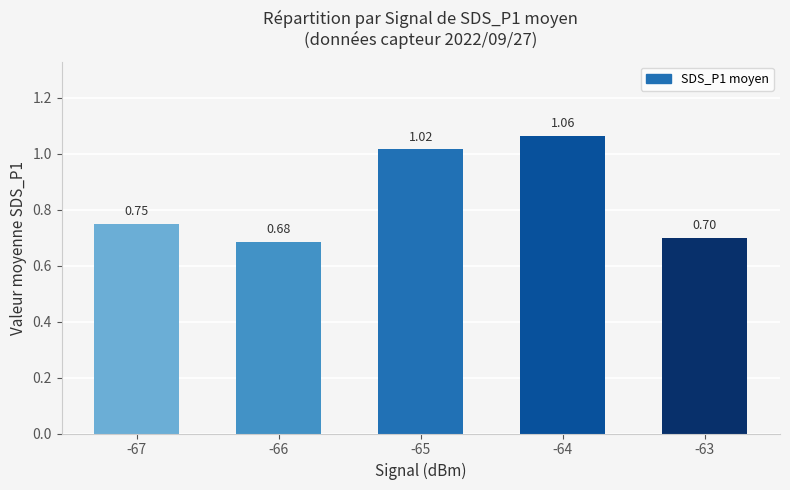

List the labels in order of value, smallest first.

-66, -63, -67, -65, -64